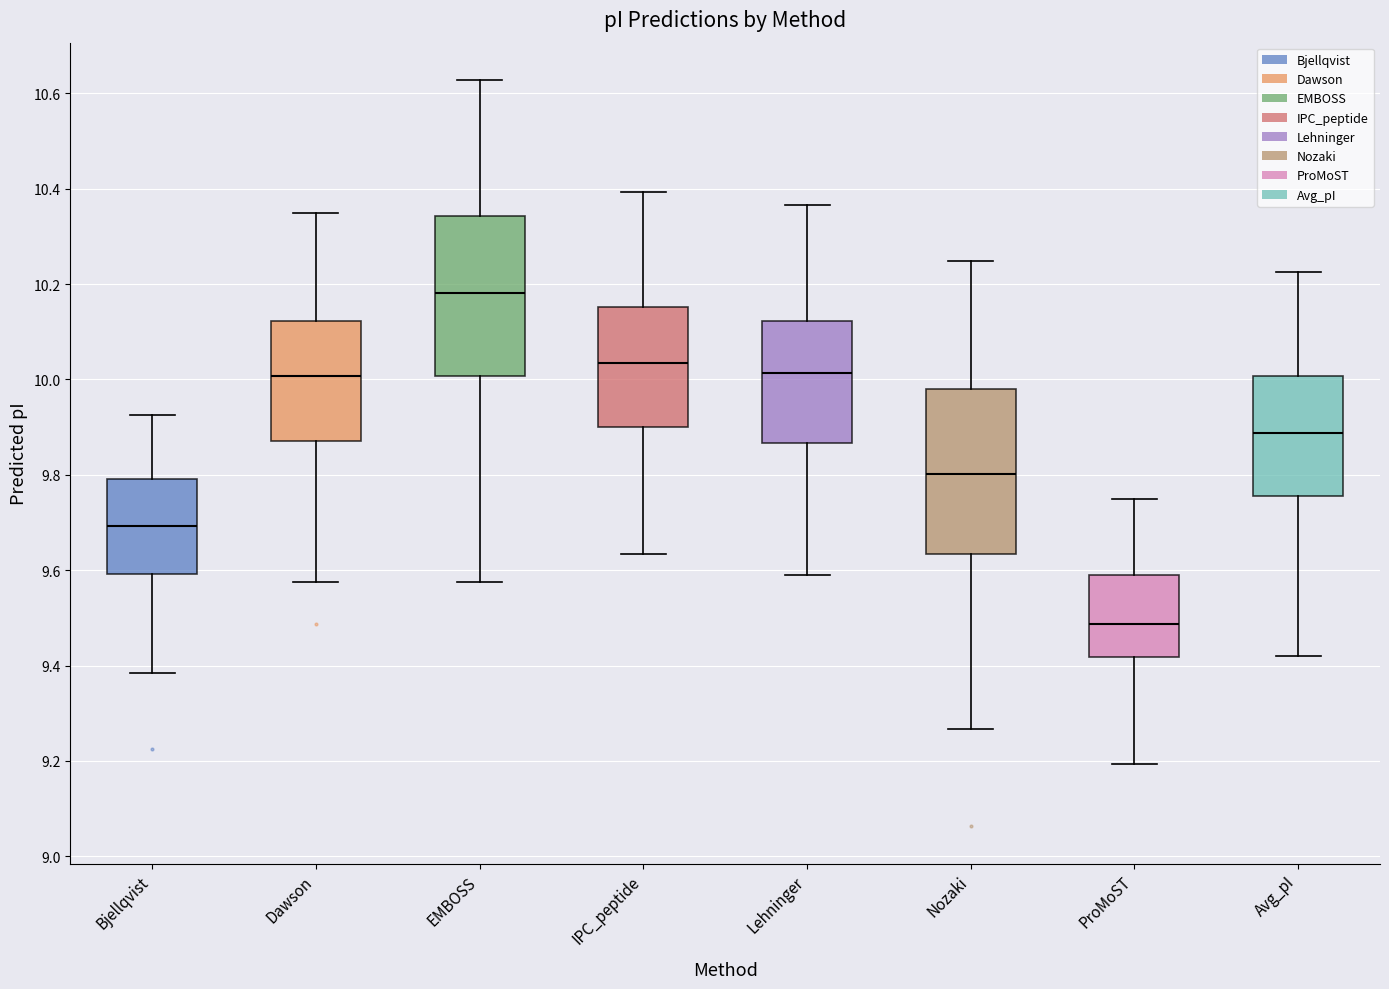

Reading left to right, transcribe this box plot: for each box, give where its median line is, the range the box spans, and where its two whiskers end, as read against the y-axis. The values are not printed on the chart, so give them approximately, as read against the axis.

Bjellqvist: median 9.70, box 9.60 to 9.80, whiskers 9.38 to 9.92
Dawson: median 10.00, box 9.88 to 10.12, whiskers 9.58 to 10.36
EMBOSS: median 10.18, box 10.00 to 10.34, whiskers 9.58 to 10.62
IPC_peptide: median 10.04, box 9.90 to 10.16, whiskers 9.64 to 10.40
Lehninger: median 10.02, box 9.86 to 10.12, whiskers 9.58 to 10.36
Nozaki: median 9.80, box 9.64 to 9.98, whiskers 9.26 to 10.24
ProMoST: median 9.48, box 9.42 to 9.58, whiskers 9.20 to 9.76
Avg_pI: median 9.88, box 9.76 to 10.00, whiskers 9.42 to 10.22